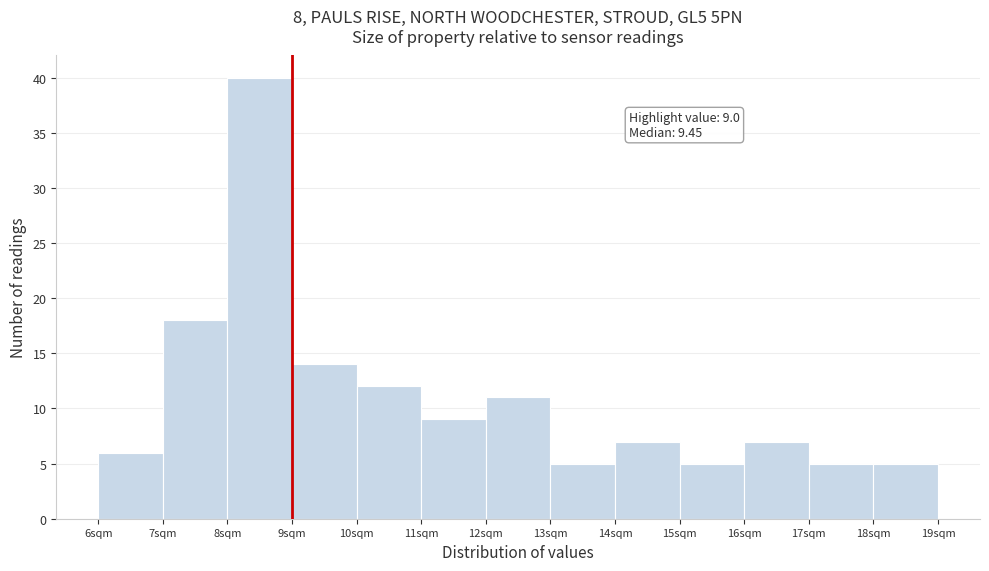

Which range on the x-axis has the tallest bar?

8 to 9